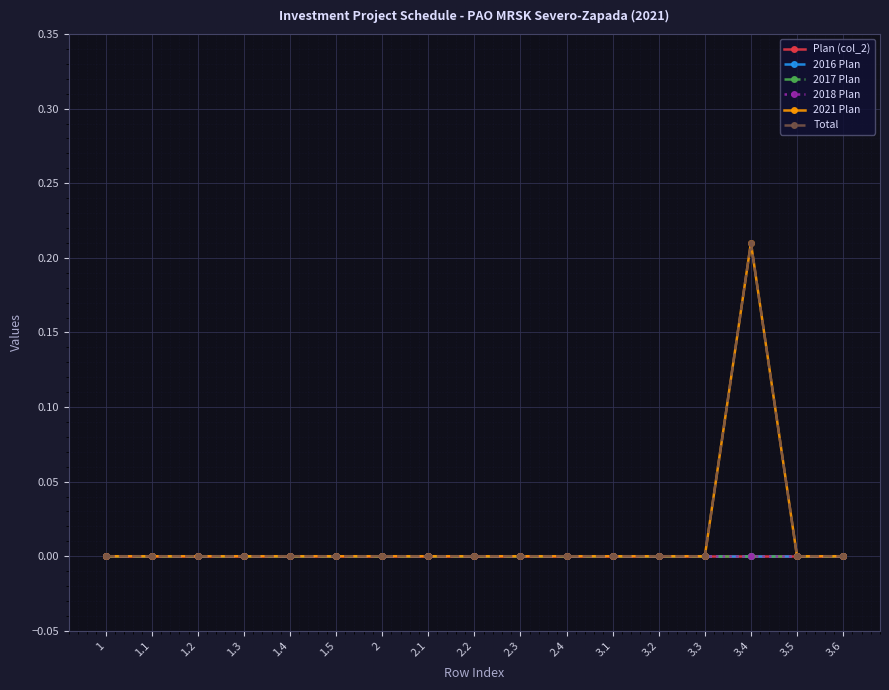

What is the greatest value displayed?

0.2